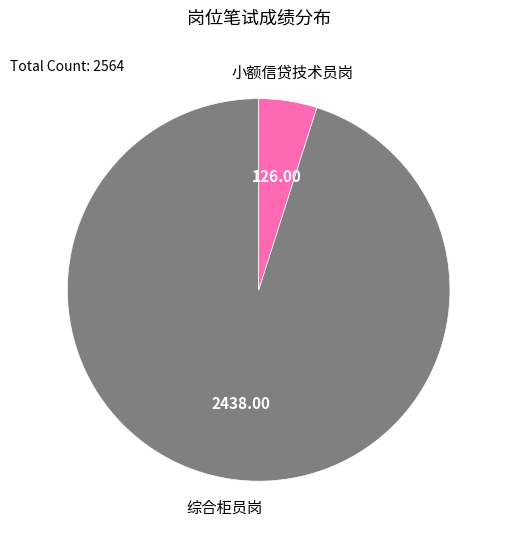

Is there a majority slice in this chart?

Yes